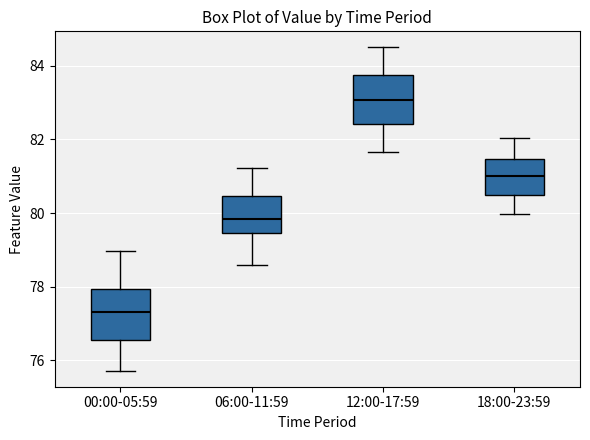

Which box's median line is the lowest?

00:00-05:59